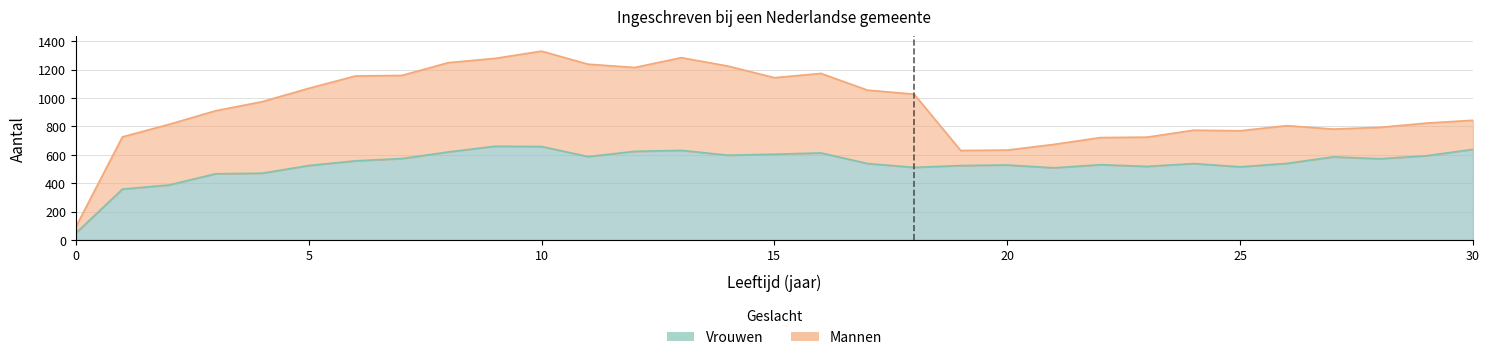

What is the value of the 25th point from the left?

538